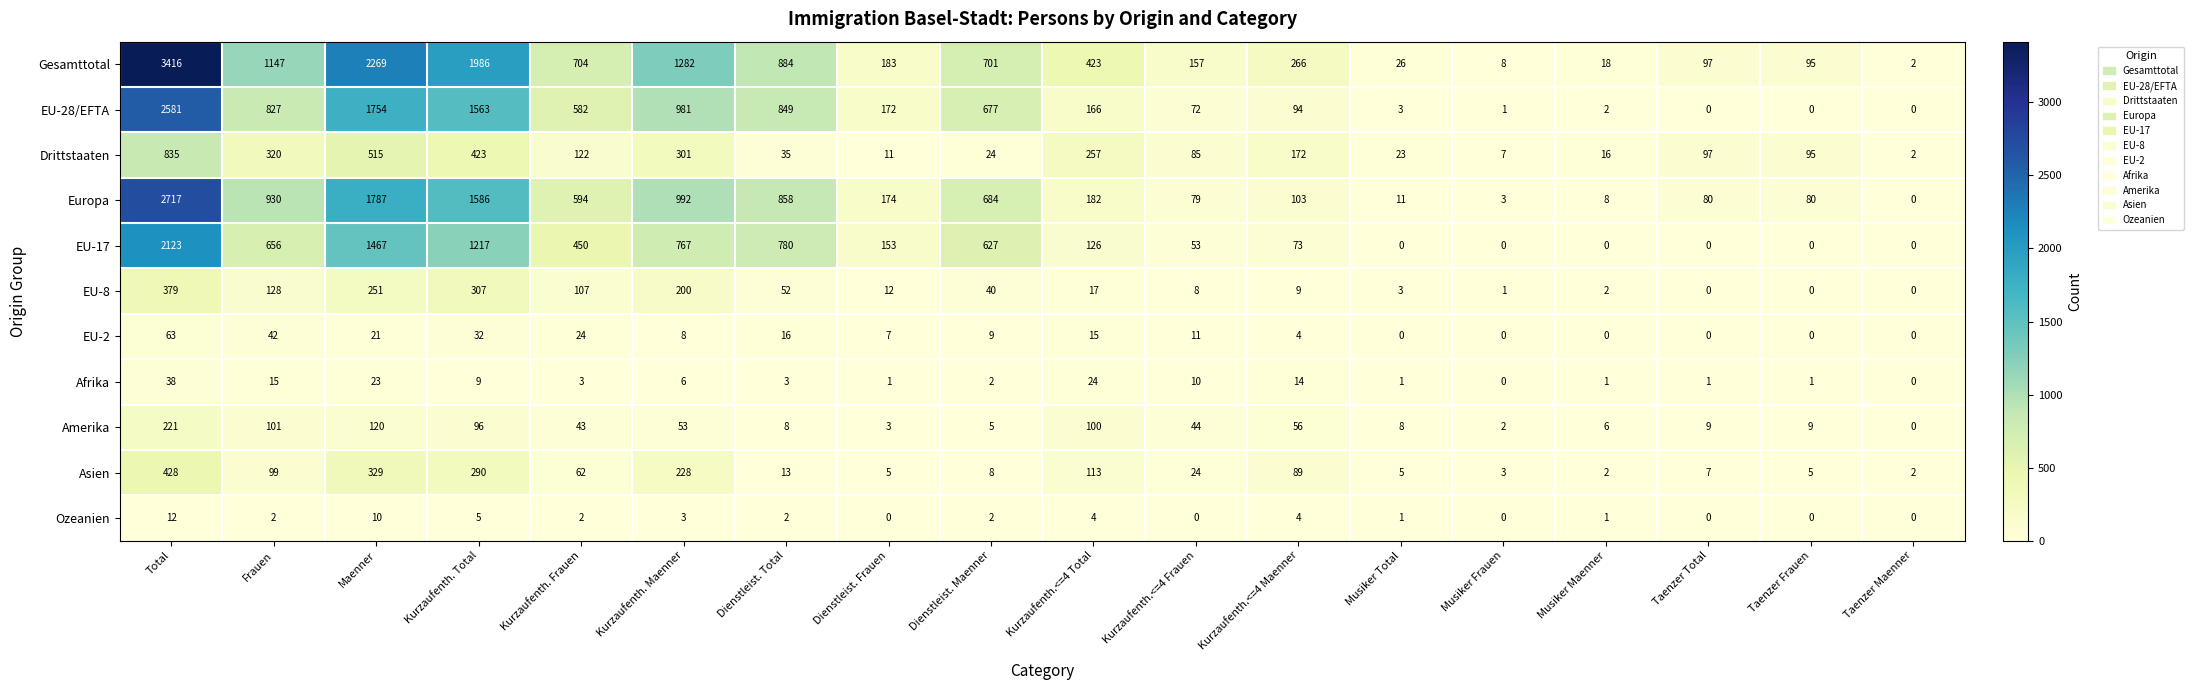

What is the maximum value shown in the chart?

3416